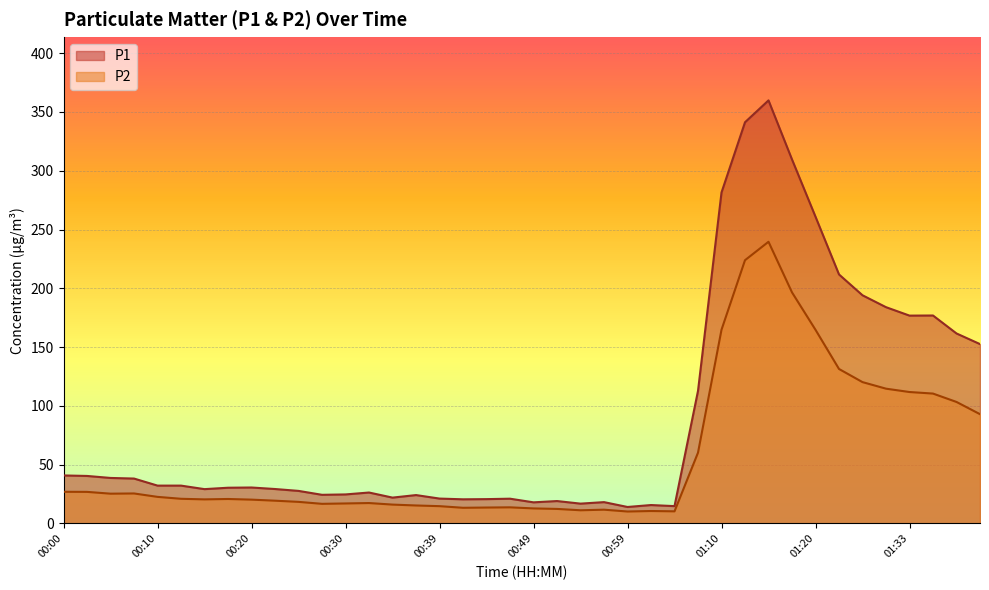

Which category has the highest value across all series?

01:15